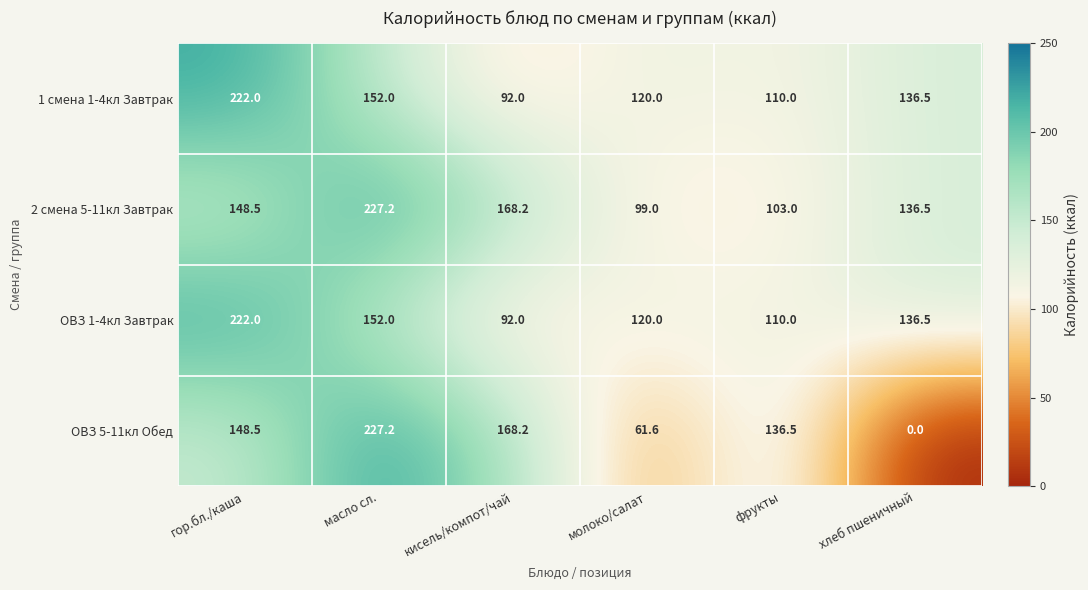

What is the minimum value for 1 смена 1-4кл Завтрак?

92.0